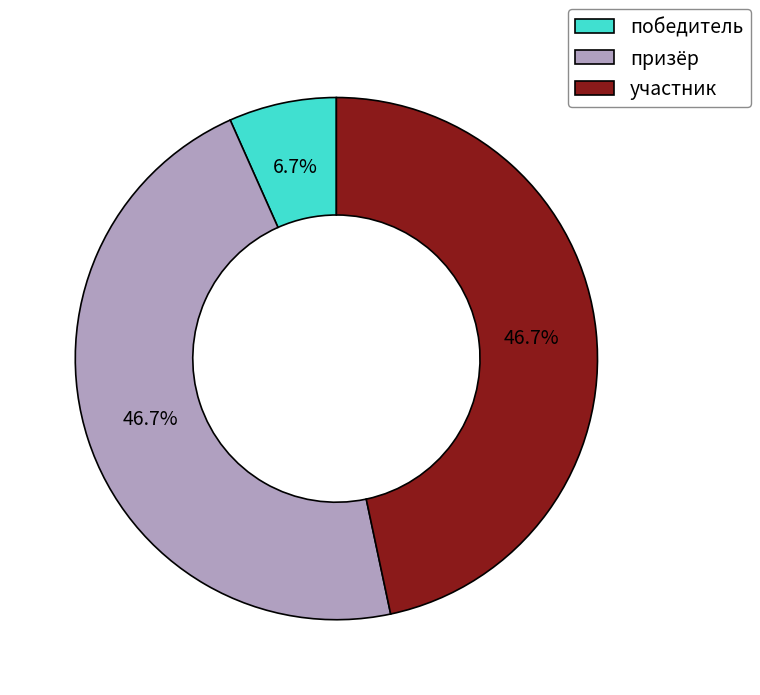

To the nearest percent, what percentage of the pie is участник?

47%